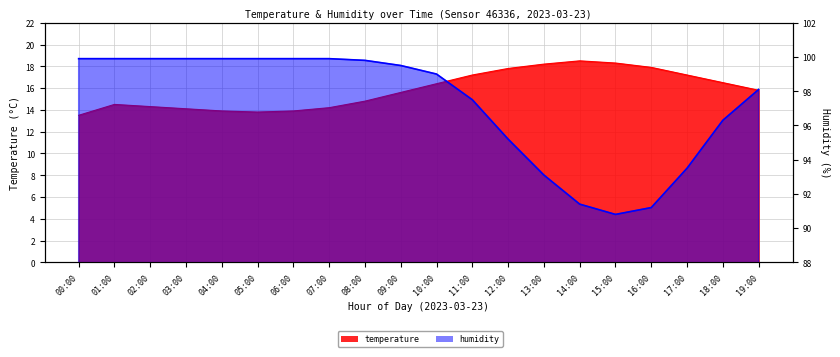

Does the chart display data point markers on the line(s)?

No